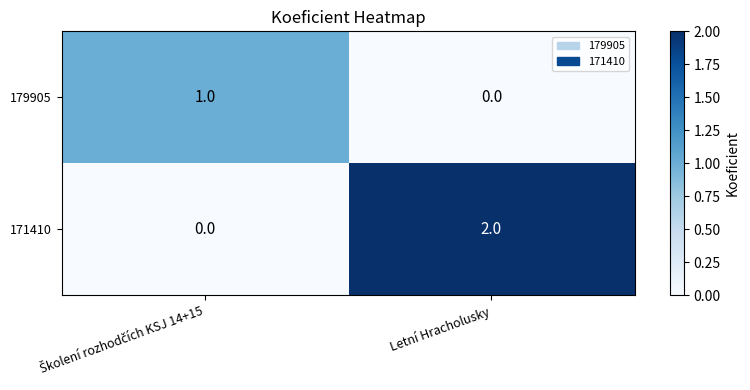

Is it true that 179905 equals 0 at Letní Hracholusky?

True